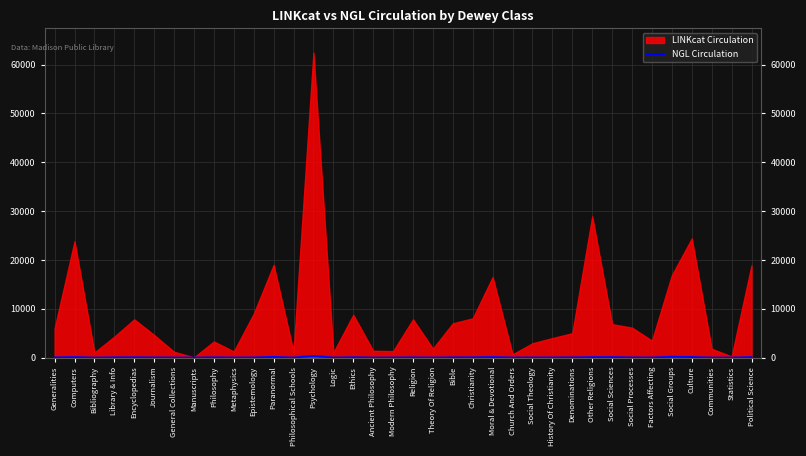

Where is the first local minimum?

Bibliography